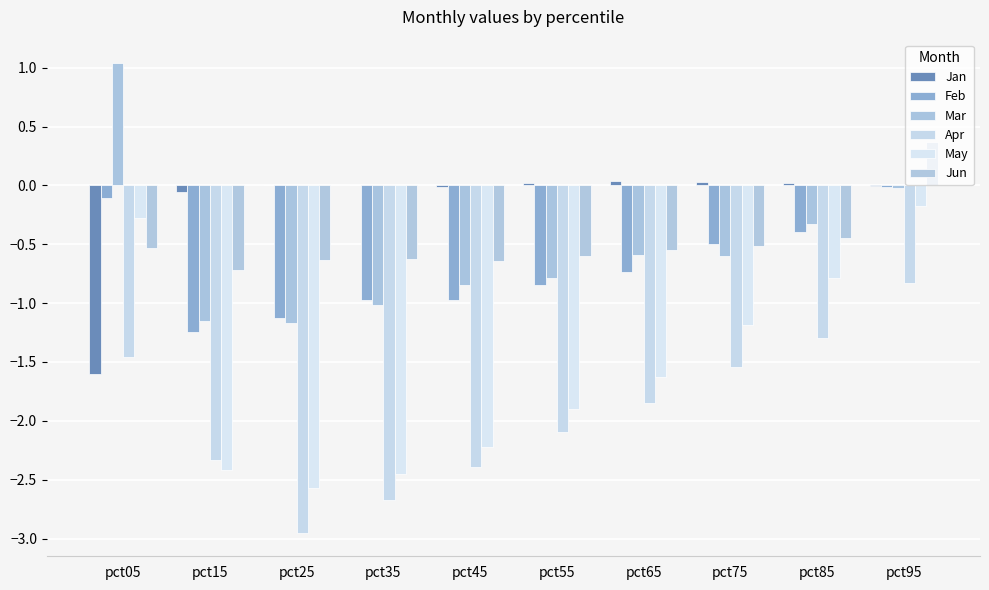

What is the value of the May bar at the 8th from the left?

-1.2